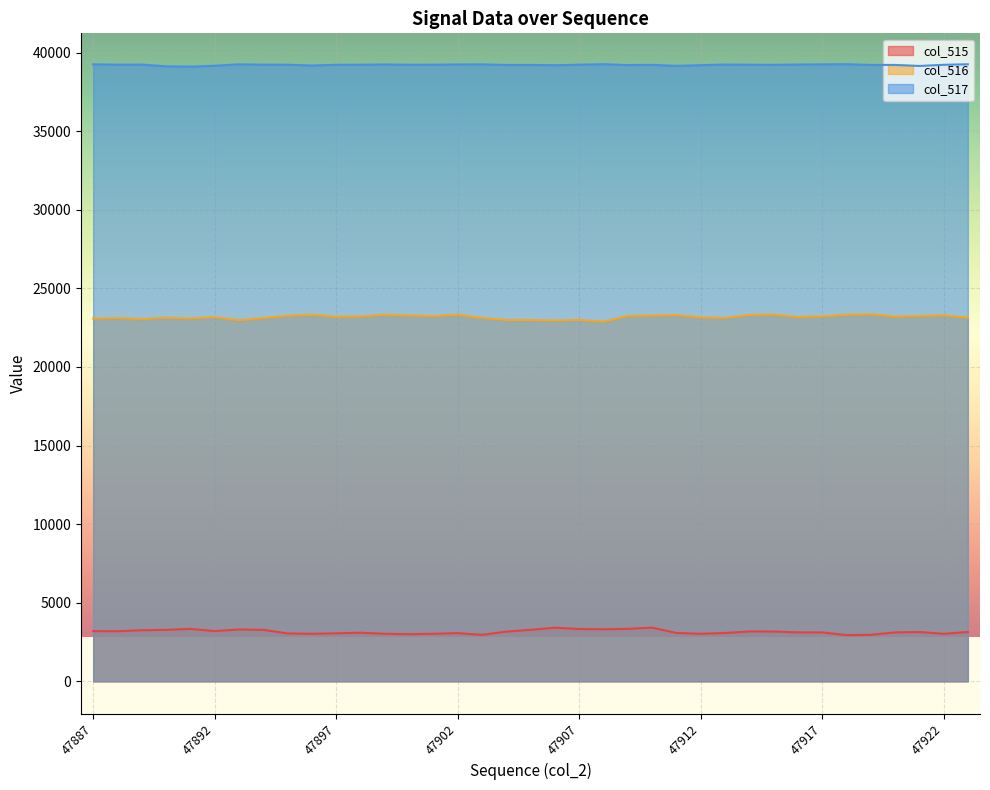

Between 47906 and 47919, which series saw the biggest shift?

col_515